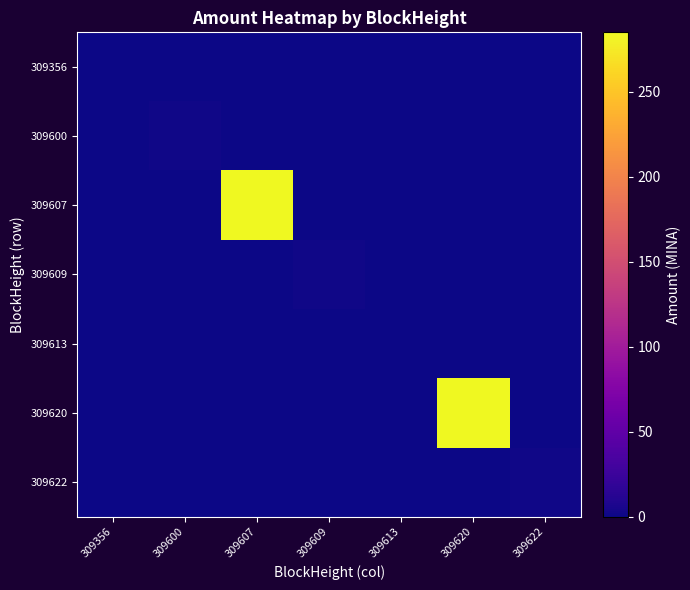

At how many categories does at least one series exceed 80?

2